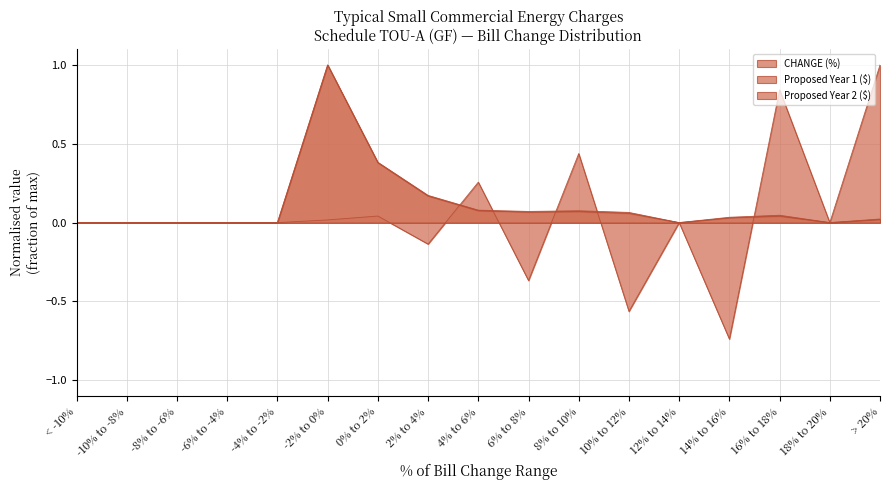

What is the difference between the second highest and second lowest values in the Proposed Year 1 ($) series?

0.4